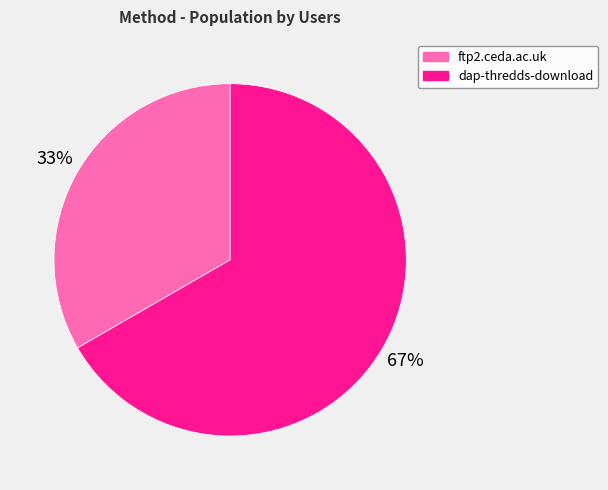

Do ftp2.ceda.ac.uk and dap-thredds-download together represent more than half of the pie?

Yes